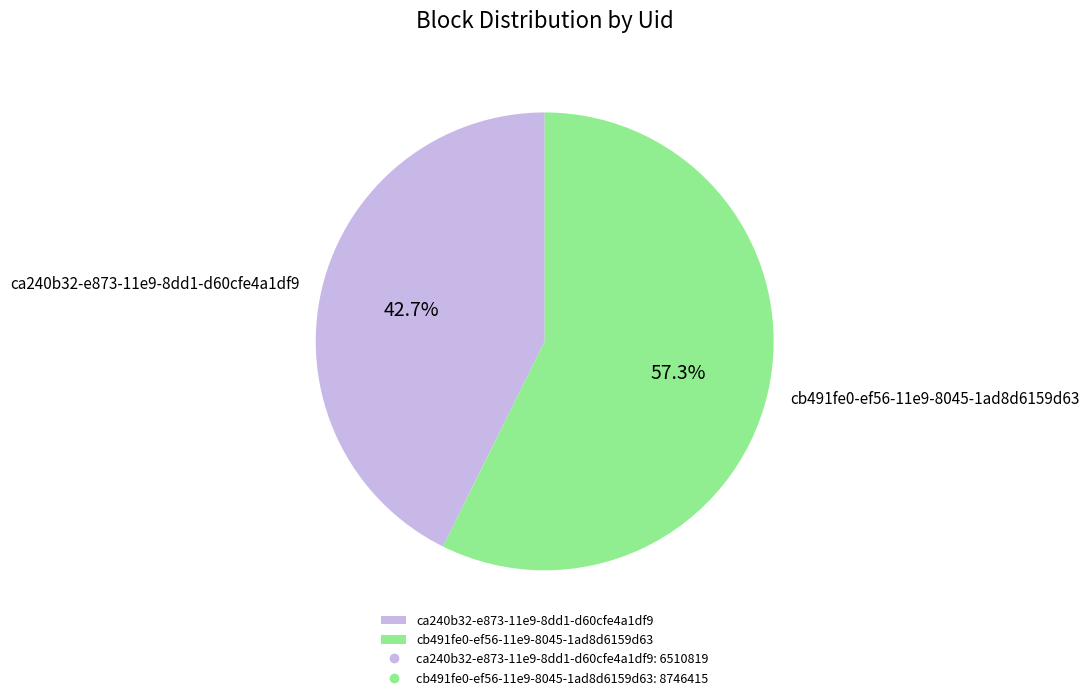

Is it true that ca240b32-e873-11e9-8dd1-d60cfe4a1df9 is 43% of the pie?

True